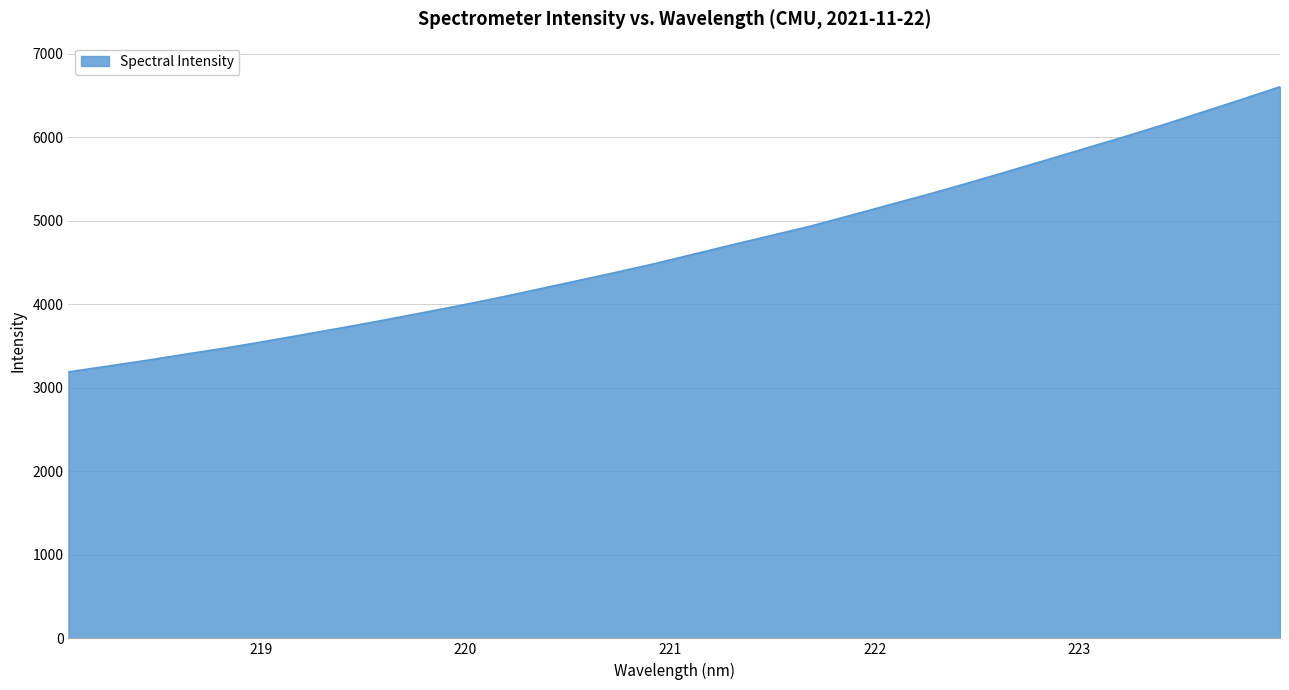

What is the maximum value shown in the chart?

6604.3